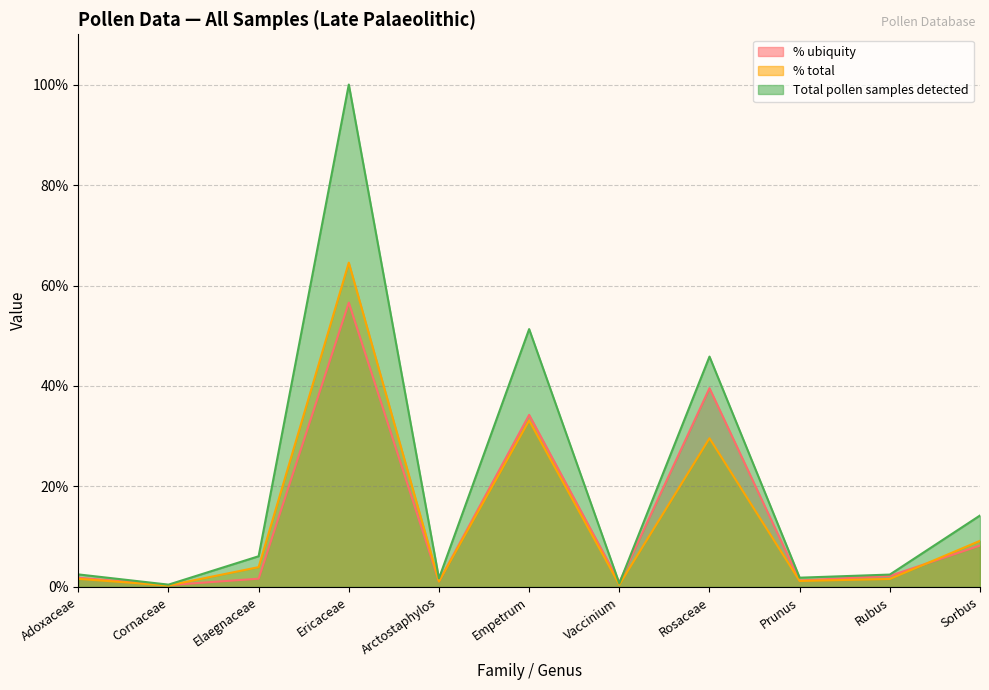

Reading left to right, extract all data points from this chart.

Total pollen samples detected: 1.6	0.3	3.9	64.5	1.1	33.1	0.5	29.6	1.2	1.6	9.2
% total: 2.5	0.5	6.1	100.0	1.7	51.3	0.7	45.9	1.8	2.5	14.2
% ubiquity: 1.8	0.4	1.6	56.6	1.1	34.2	0.9	39.6	1.3	2.2	8.2